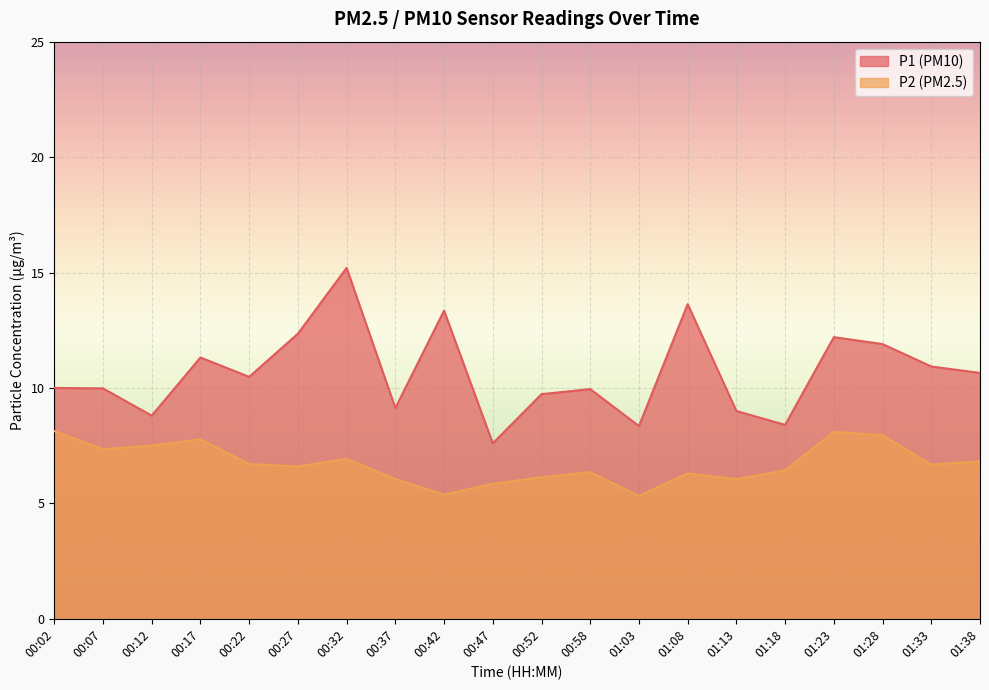

Where does the P2 series first go above 6?

00:02